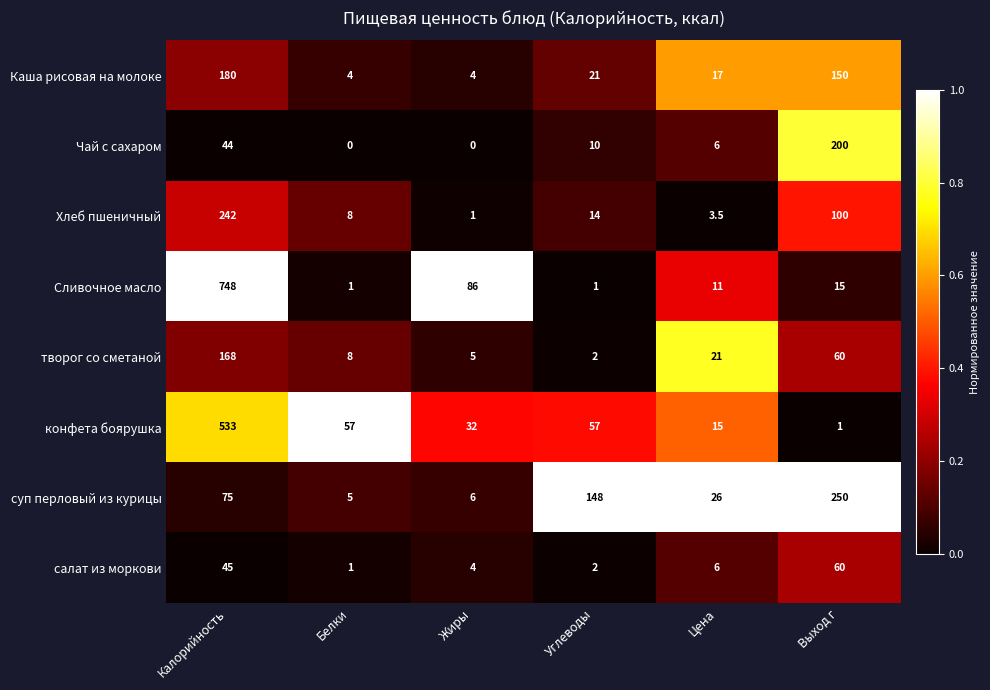

What is the difference between the maximum and minimum values in the творог со сметаной series?

166.0